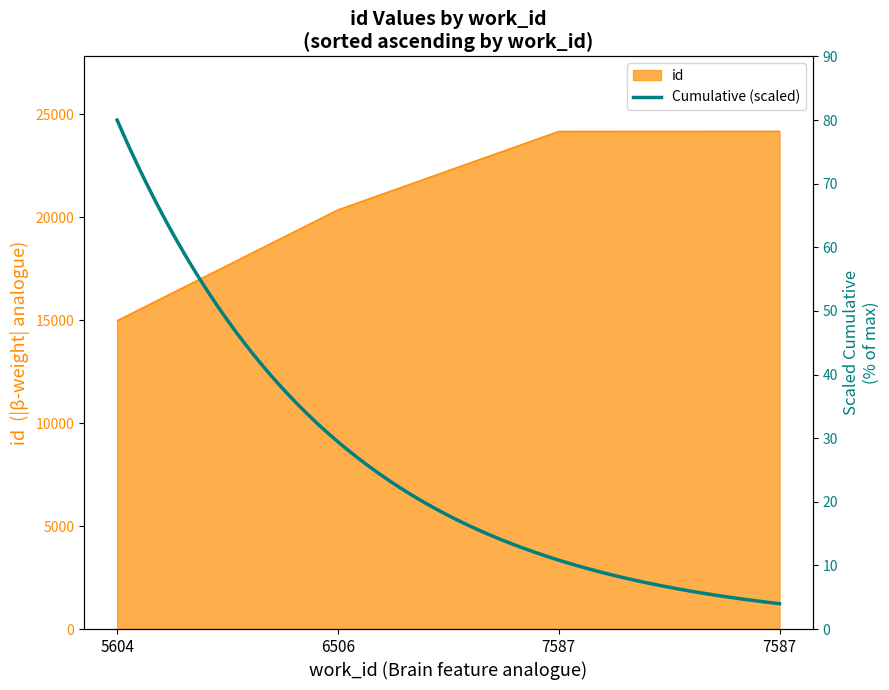

The chart shows a value of 9976 at 5604. True or false?

False